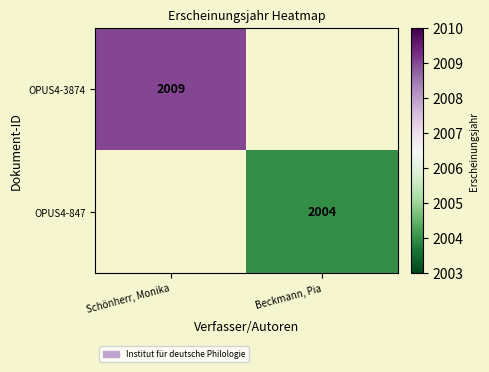

The OPUS4-847 series shows 2949 at Beckmann, Pia. True or false?

False